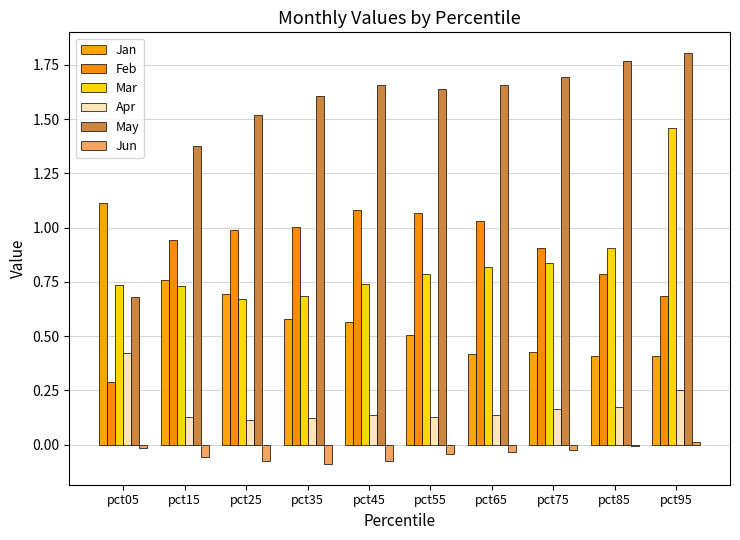

What is the approximate value of Mar at pct35?

0.7